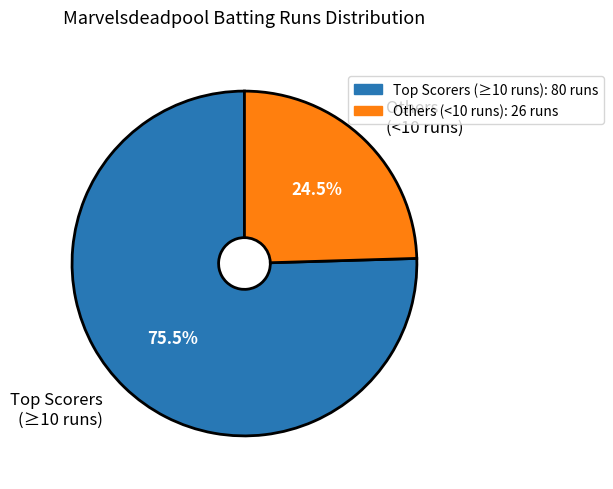

Rank the categories by value from lowest to highest.

Others (<10 runs), Top Scorers (≥10 runs)